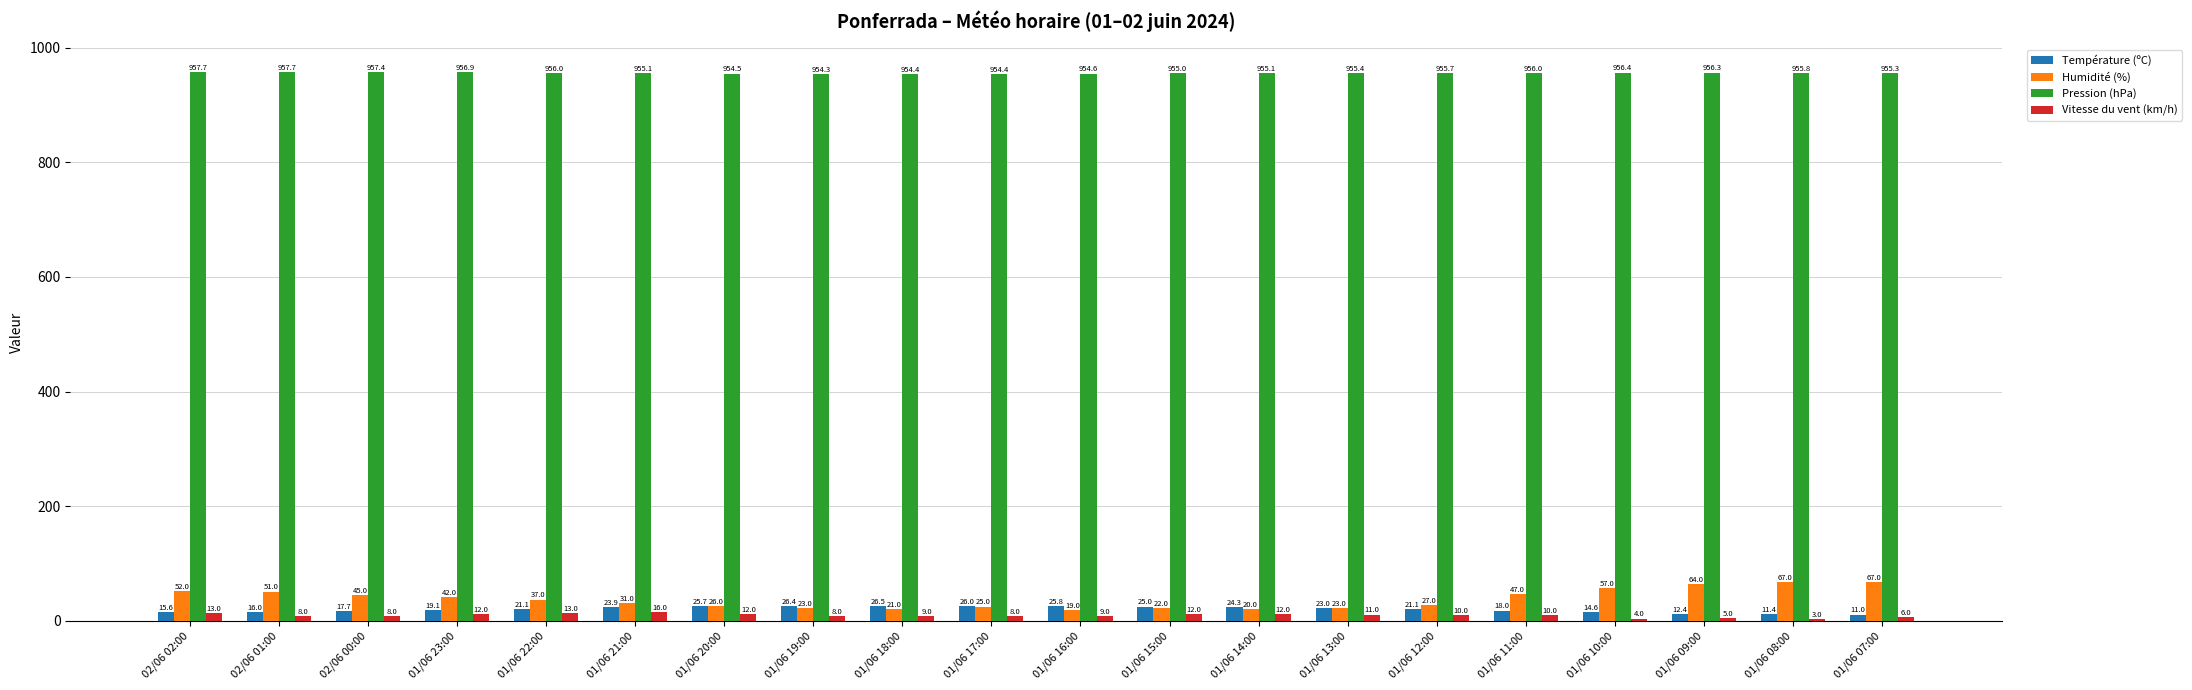

Which series changed the most between 01/06 23:00 and 01/06 07:00?

Humidité (%)